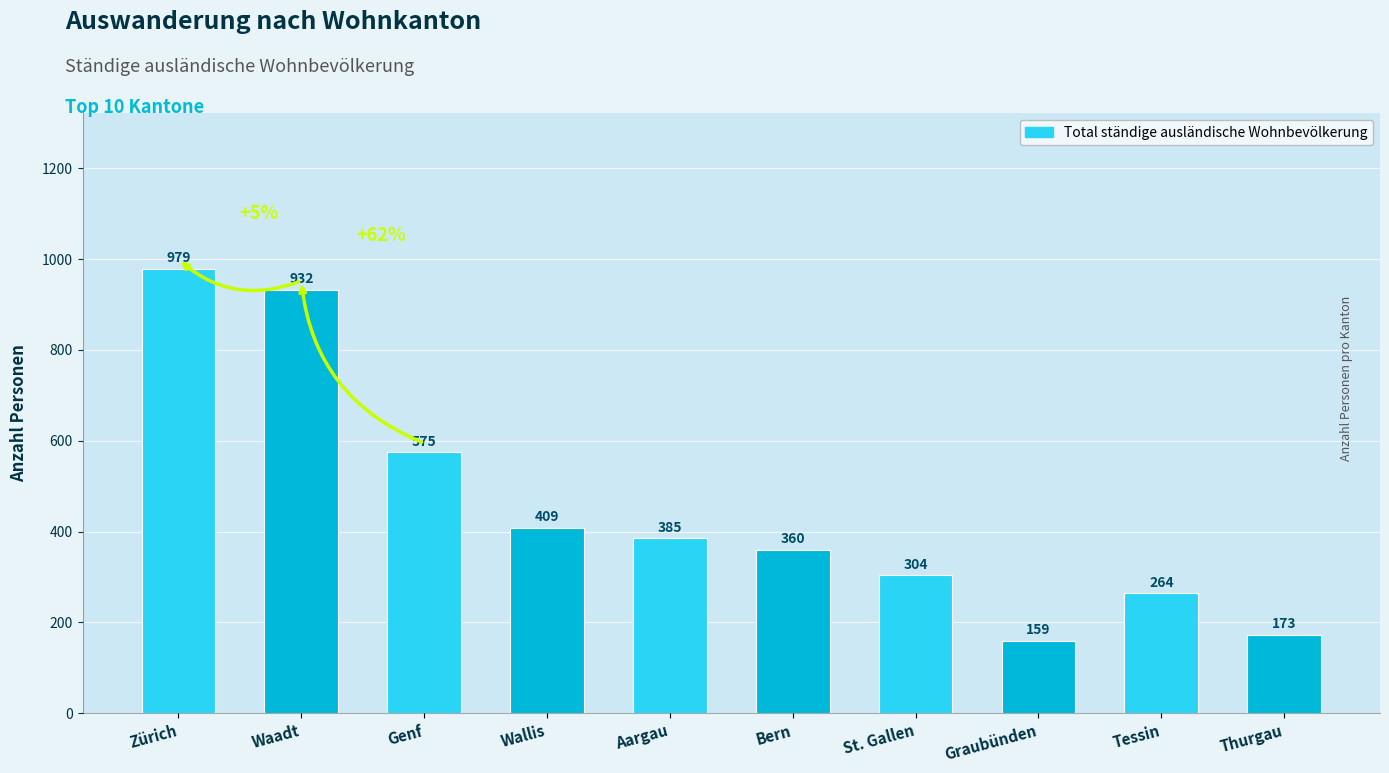

What is the difference between the values at Graubünden and Zürich?

820